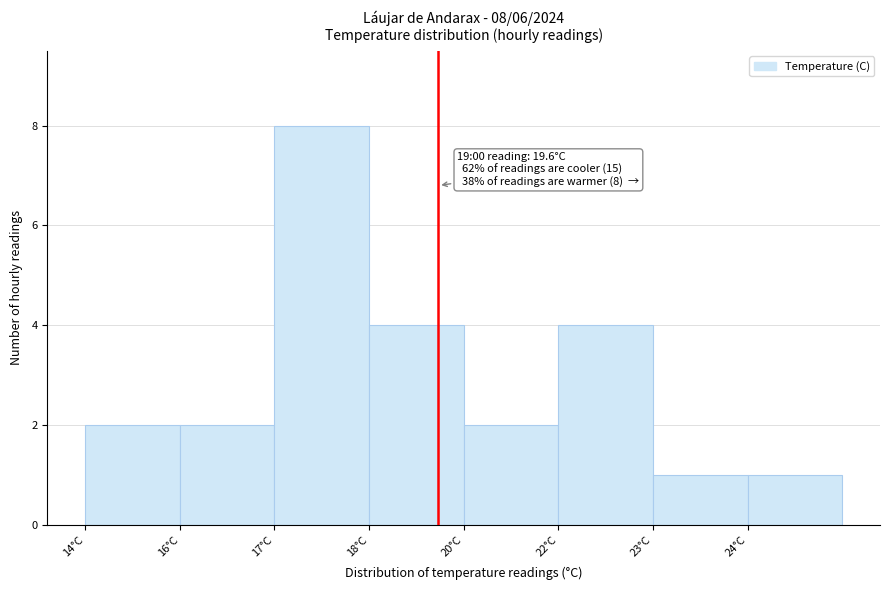

Reading right to left, extract all data points from this chart.

24°C=1	23°C=1	22°C=4	20°C=2	18°C=4	17°C=8	16°C=2	14°C=2